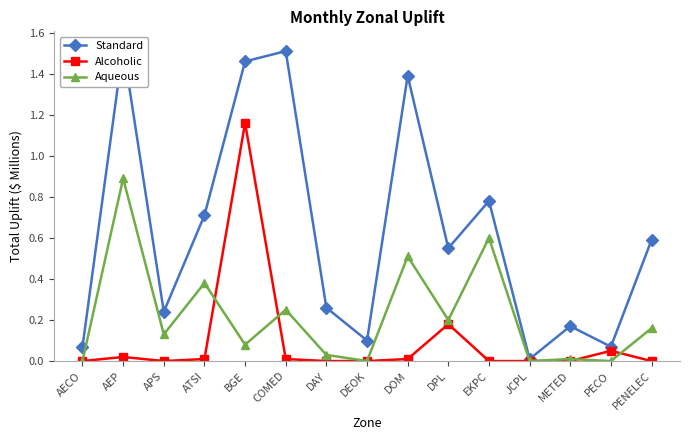

Between DOM and PECO, which is larger?

DOM